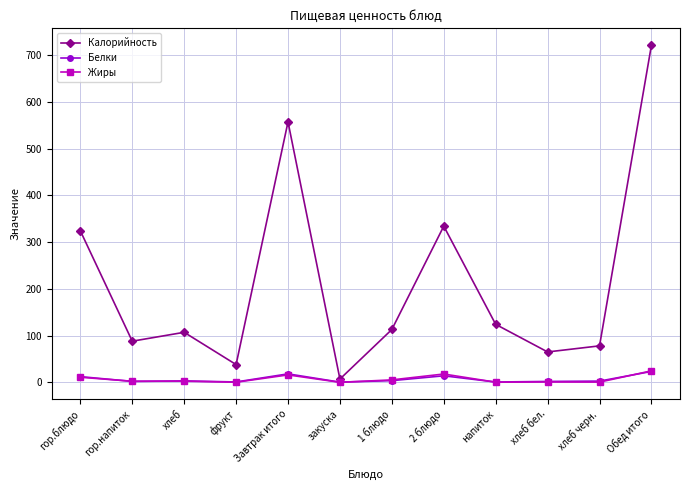

What is the maximum value shown in the chart?

721.0